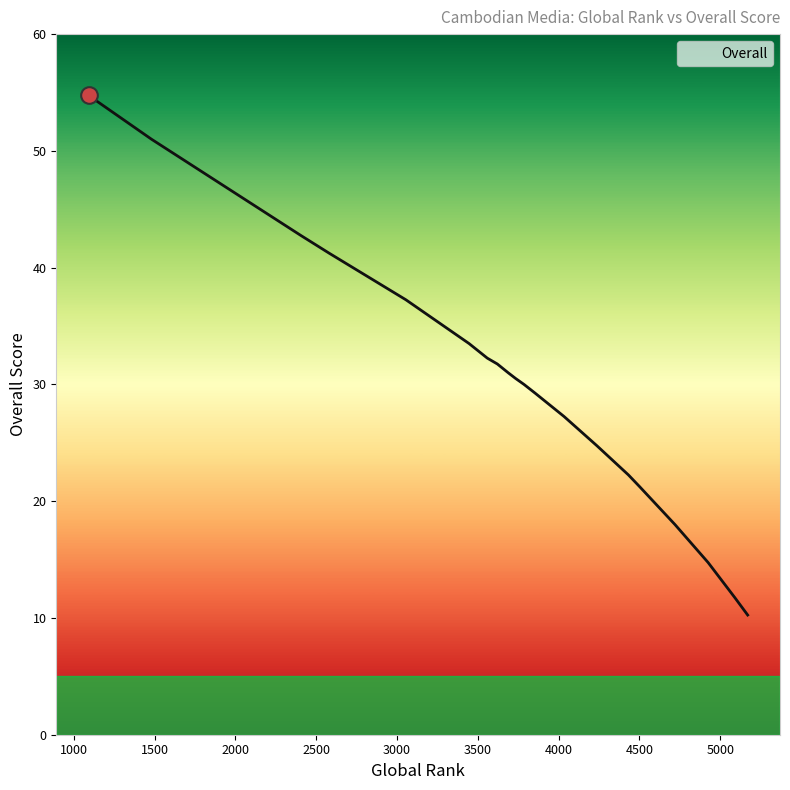

Rank the categories by value from lowest to highest.

5170, 5090, 4925, 4720, 4501, 4501, 4432, 4237, 4237, 4034, 3855, 3786, 3735, 3688, 3621, 3559, 3446, 3055, 2579, 2406, 1481, 1092